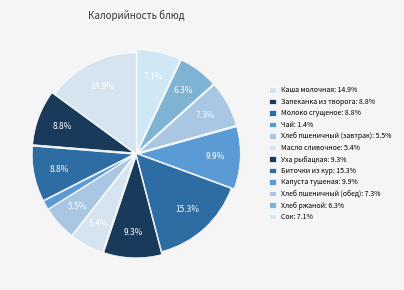

How many slices are in this pie chart?

12